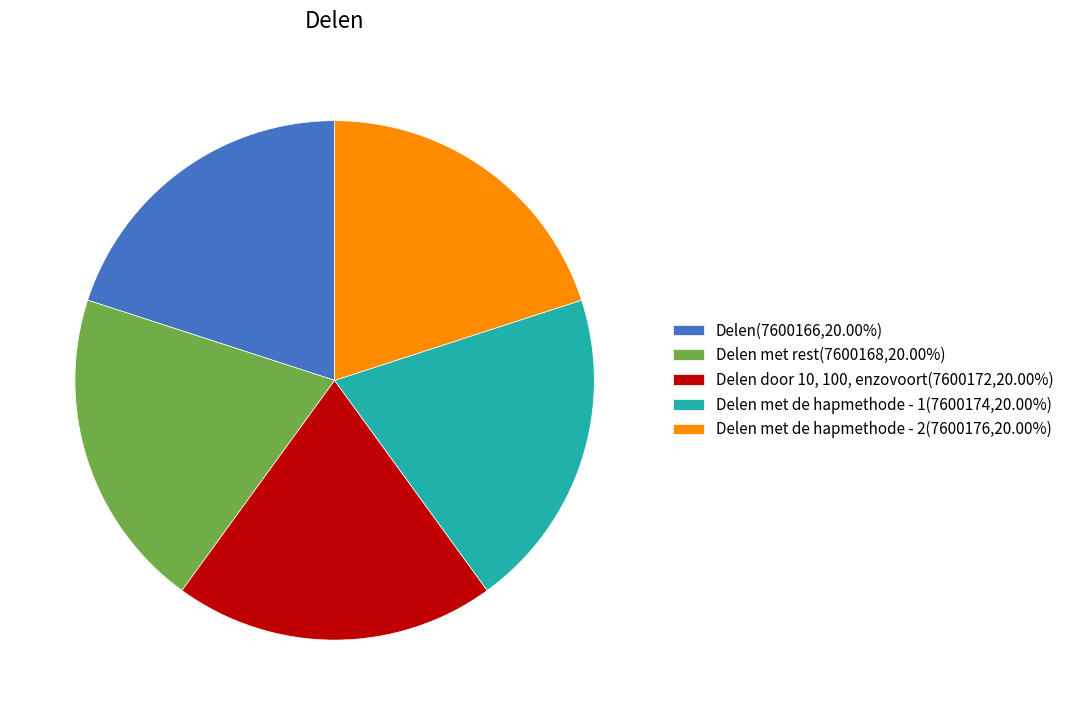

Approximately how many times larger is the value at Delen door 10, 100, enzovoort(7600172,20.00%) compared to Delen(7600166,20.00%)?

1.0